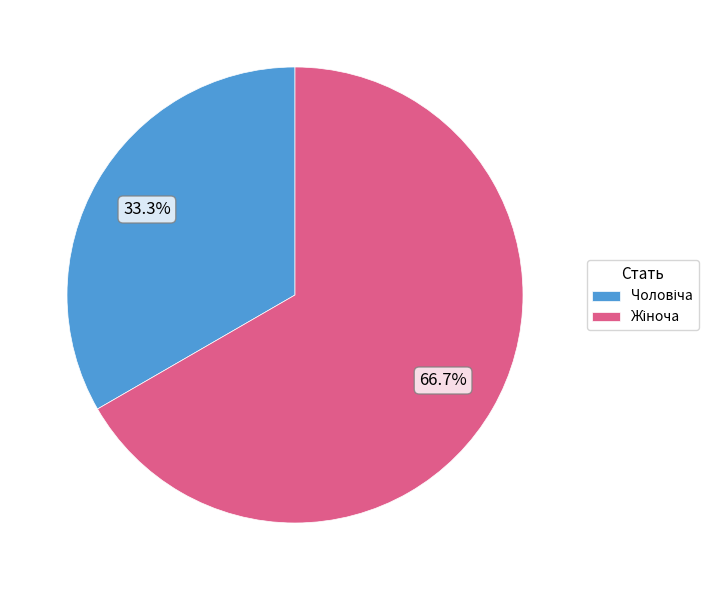

Is there a majority slice in this chart?

Yes